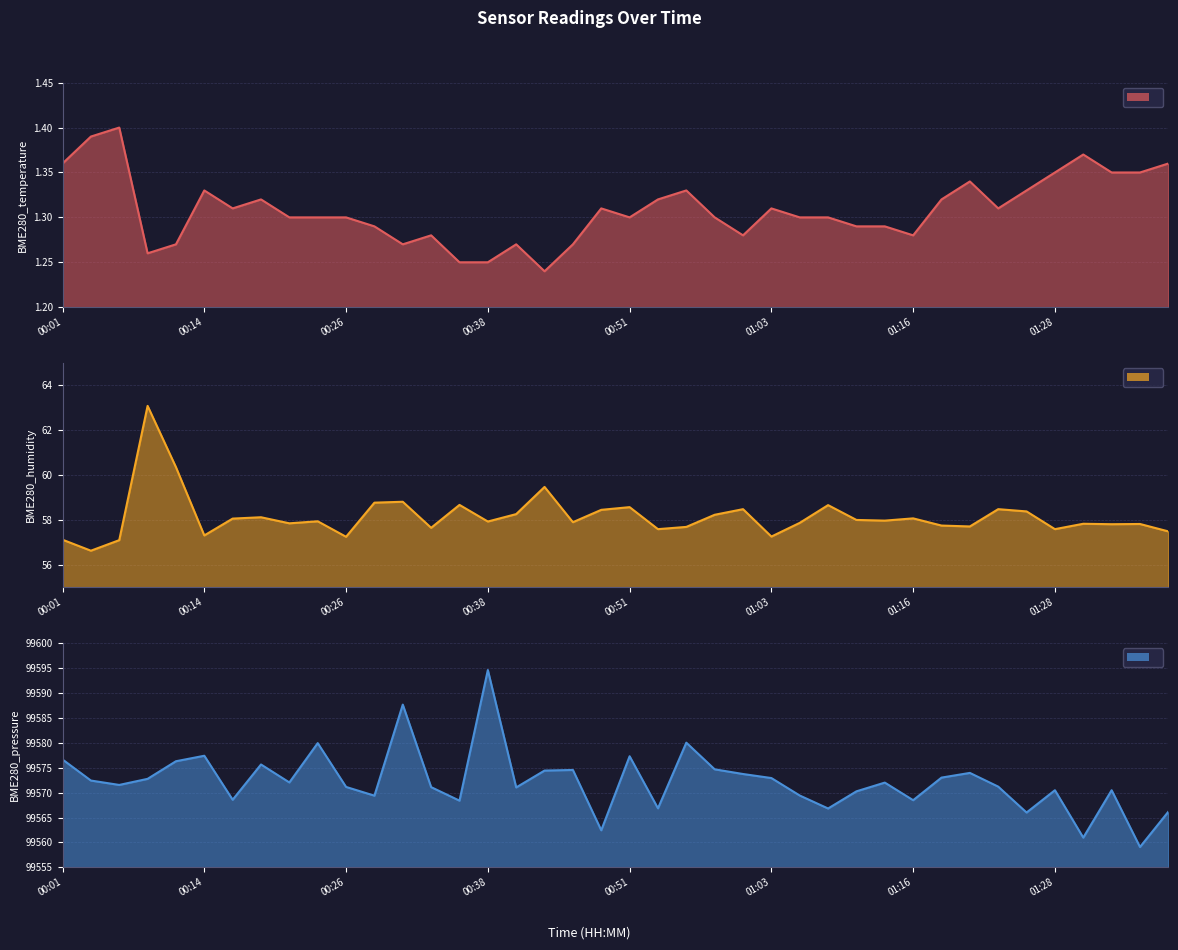

How many values in the BME280_pressure series are below 99572?

20